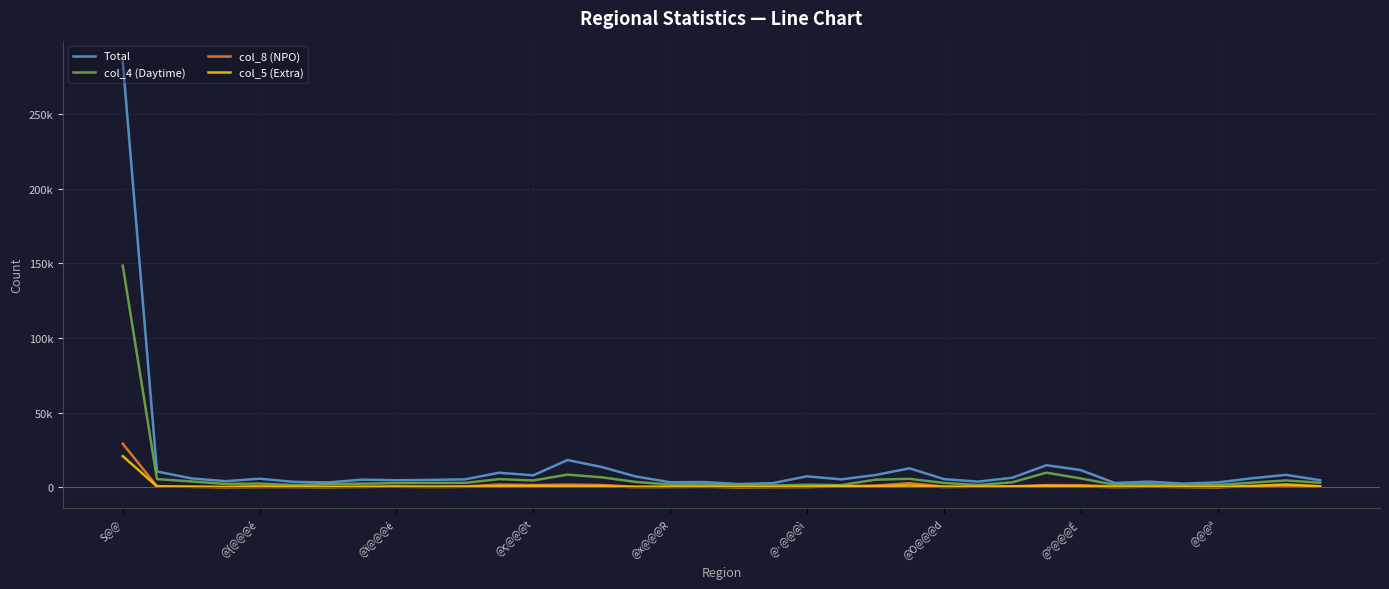

Which series has the largest total across all categories?

Total